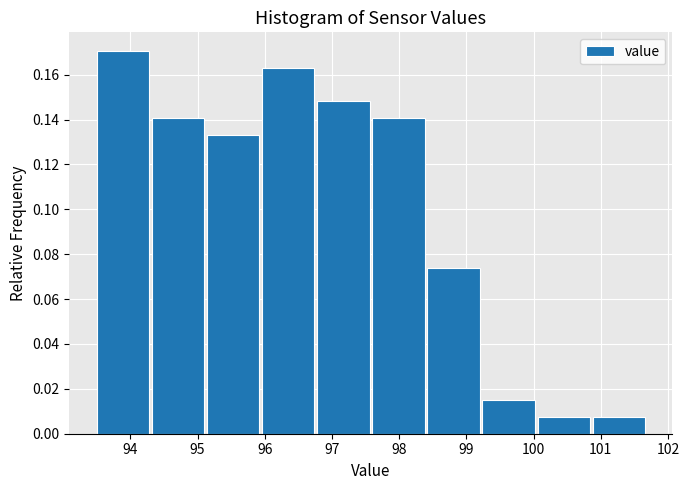

Which range on the x-axis has the tallest bar?

93.50 to 94.32